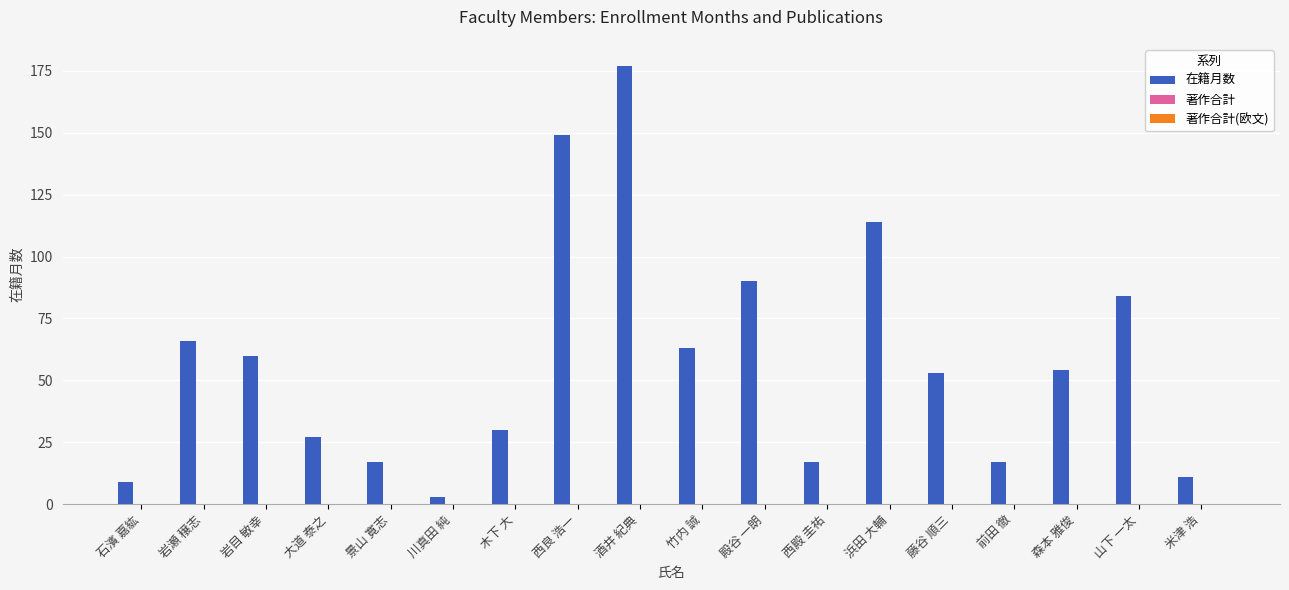

Reading left to right, what are all the values shown in this chart?

9	66	60	27	17	3	30	149	177	63	90	17	114	53	17	54	84	11